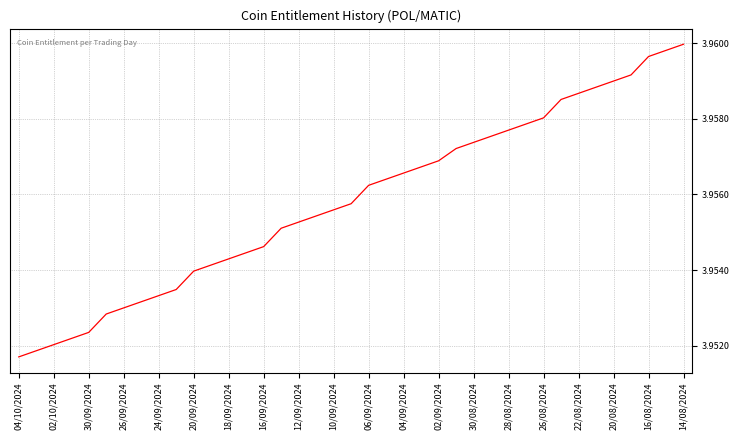

What is the minimum value shown in the chart?

4.0